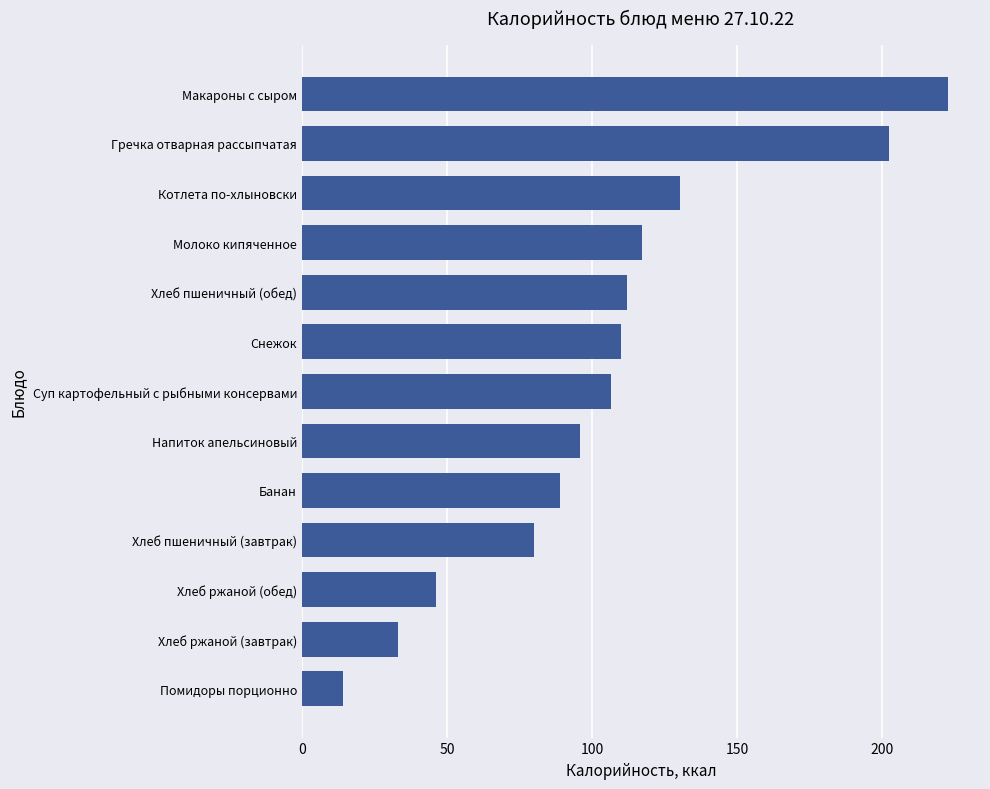

What is the average value?

104.6